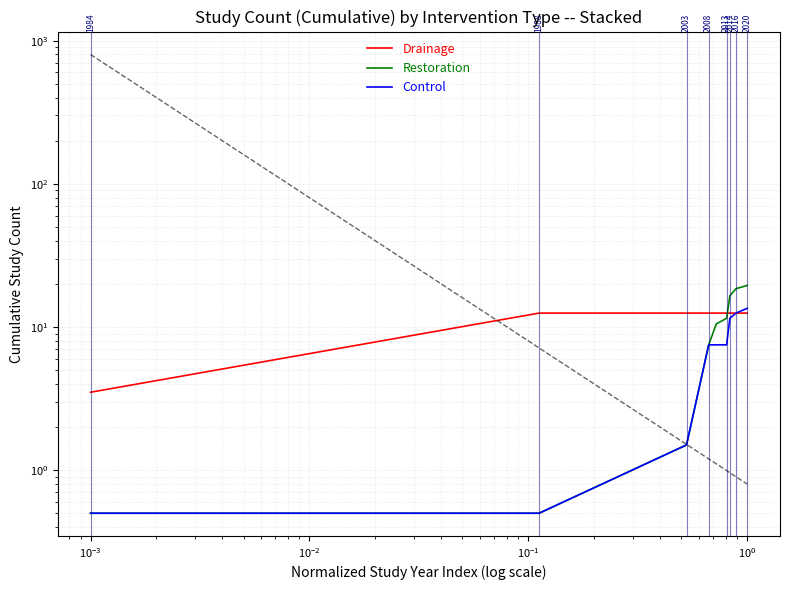

True or false: Drainage and Restoration intersect in this chart.

True